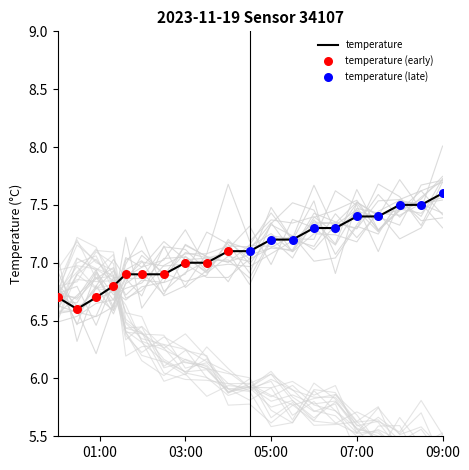

What is the highest value of the temperature series?

7.6